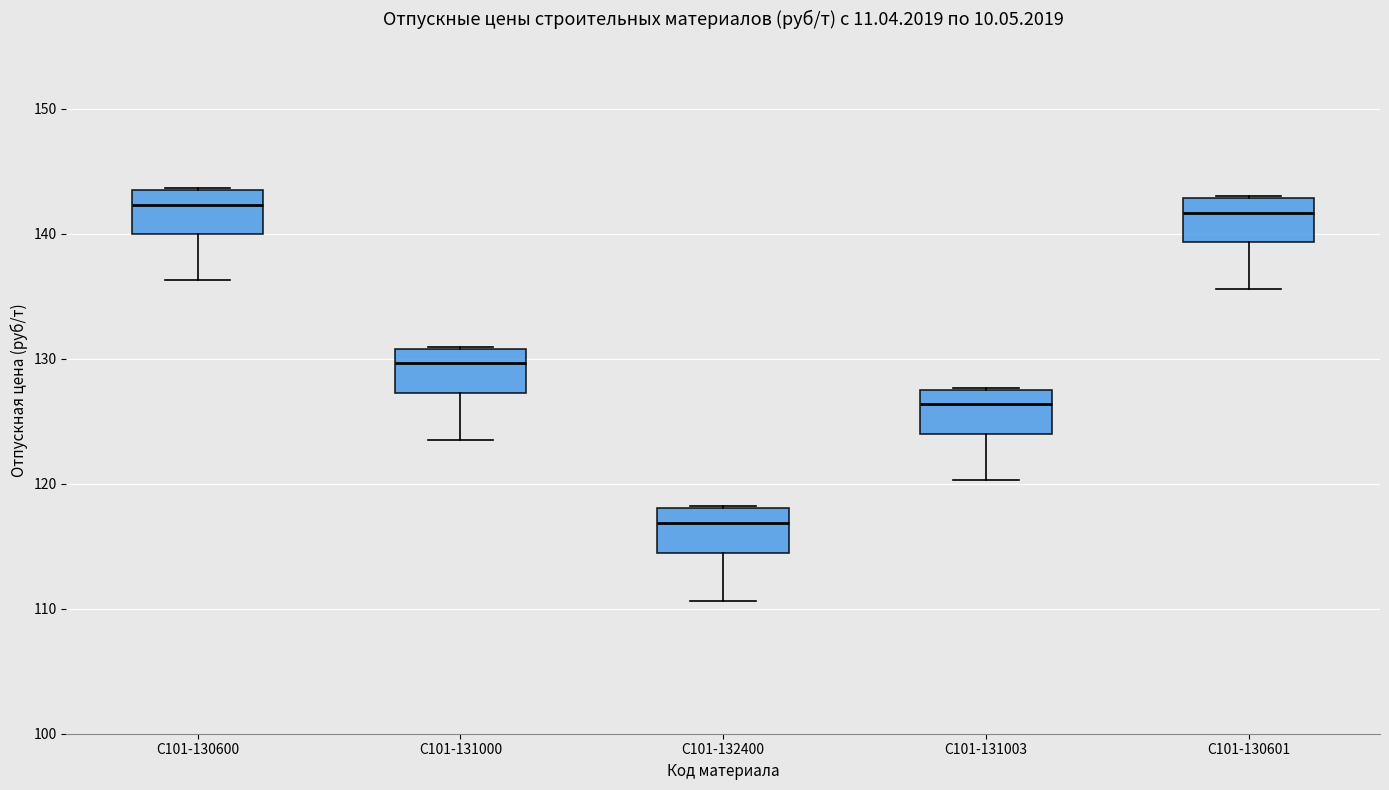

Reading left to right, read every box against the y-axis: the position of its median line, the range the box covers, and the ends of its whiskers. The values are not printed on the chart, so give them approximately, as read against the axis.

С101-130600: median 142, box 140 to 143, whiskers 136 to 144
С101-131000: median 130, box 127 to 131, whiskers 123 to 131
С101-132400: median 117, box 114 to 118, whiskers 111 to 118
С101-131003: median 126, box 124 to 127, whiskers 120 to 128
С101-130601: median 142, box 139 to 143, whiskers 136 to 143